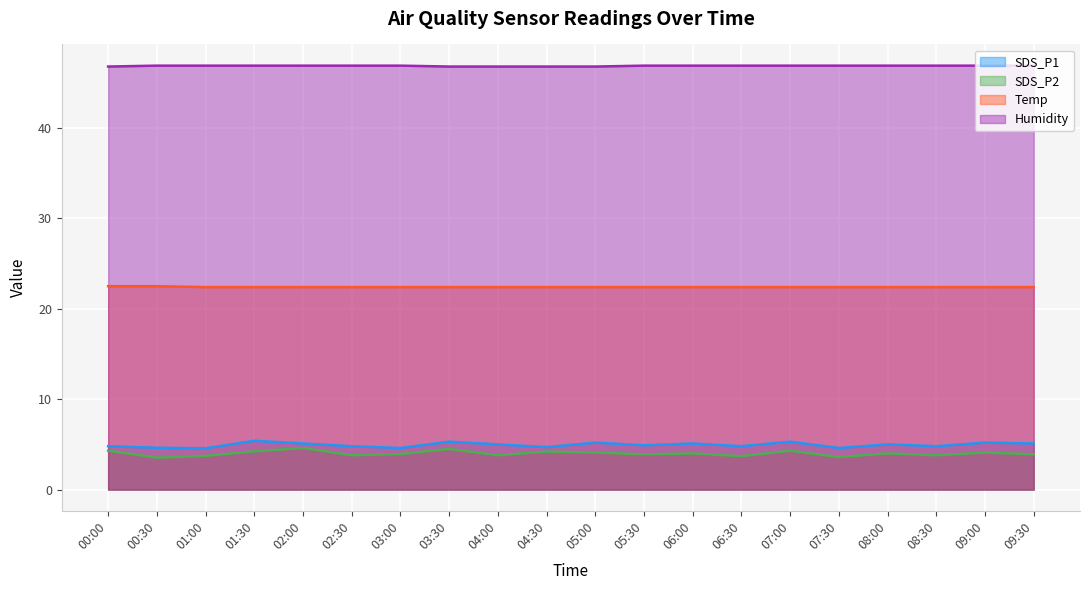

At which category is the sum across all series the highest?

02:00